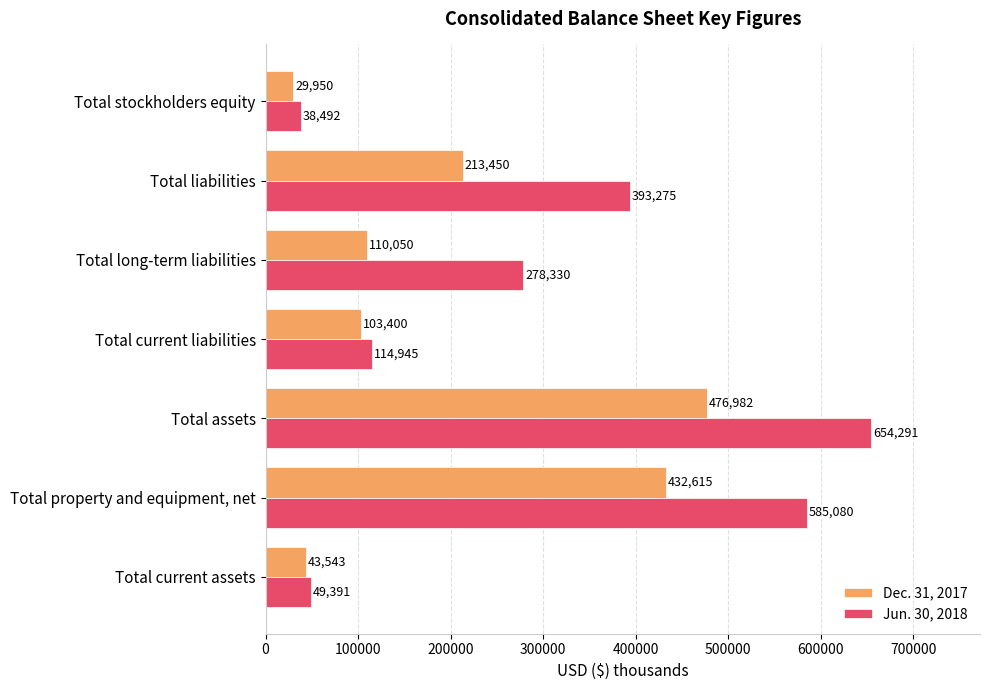

List the labels in order of Dec. 31, 2017 value, smallest first.

Total stockholders equity, Total current assets, Total current liabilities, Total long-term liabilities, Total liabilities, Total property and equipment, net, Total assets